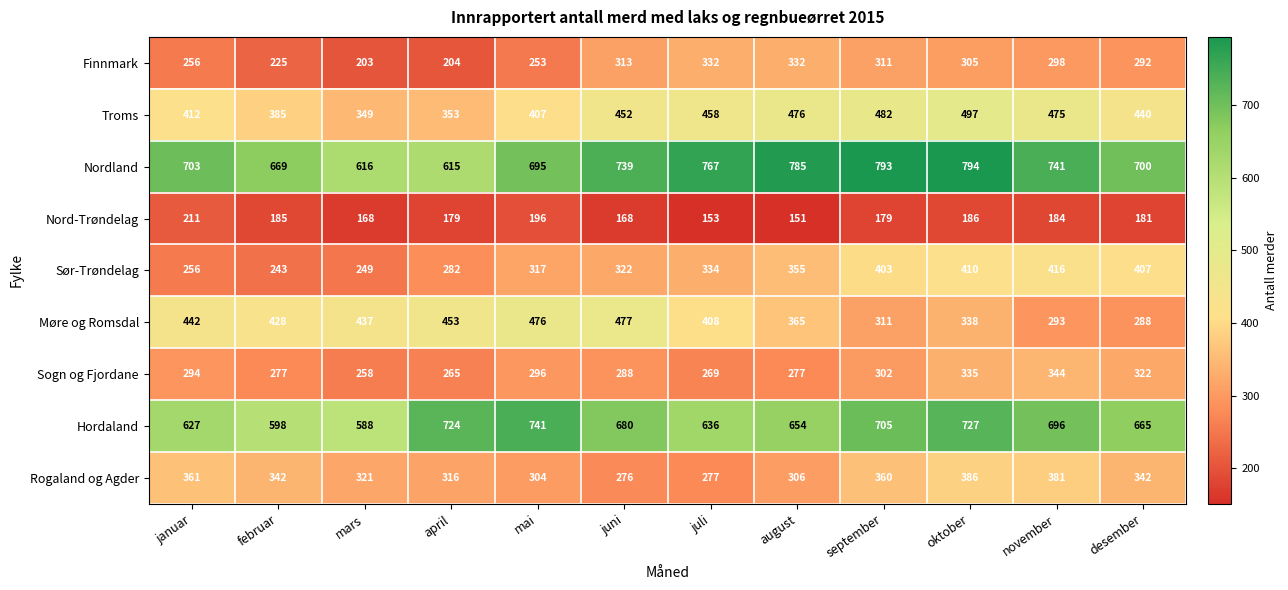

The Sogn og Fjordane series shows 137 at august. True or false?

False